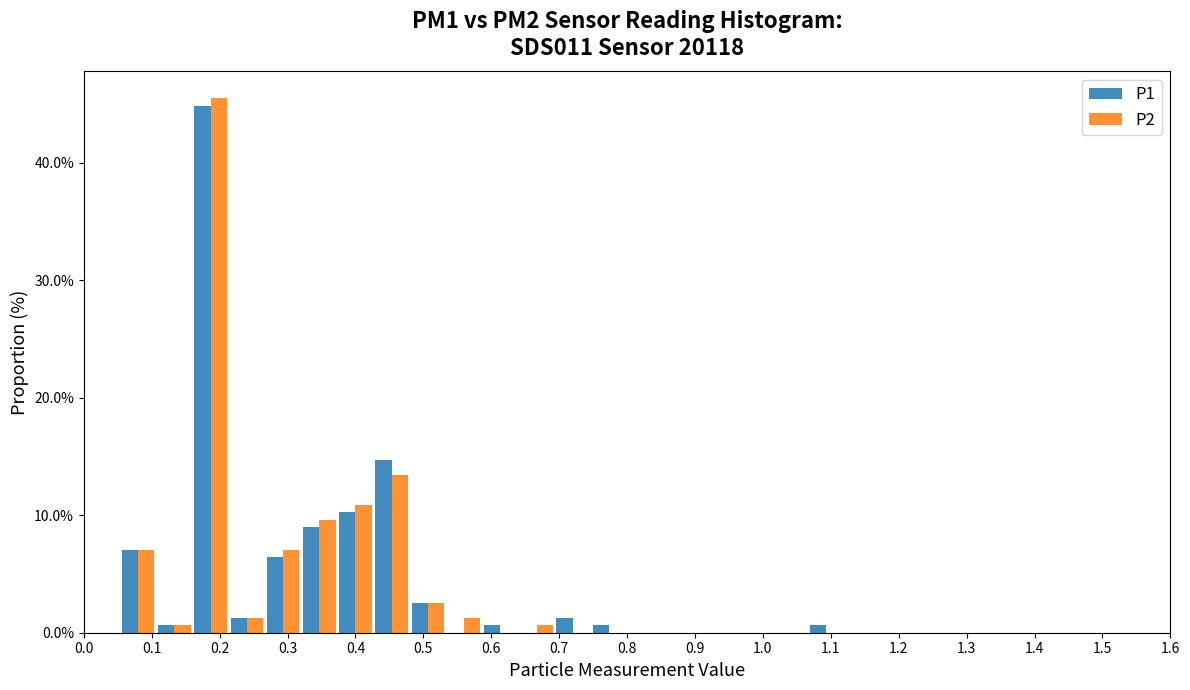

What is the height of the P1 bar covering 0.27 to 0.32 on the x-axis? Neither the bar edges nor the heights are printed on the chart, so give them approximately, as read against the axes.

6